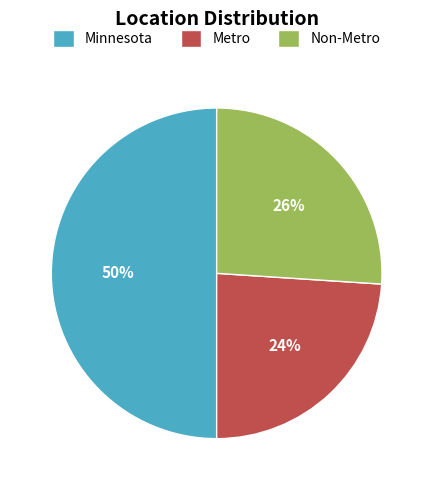

To the nearest percent, what is the average slice percentage?

33%